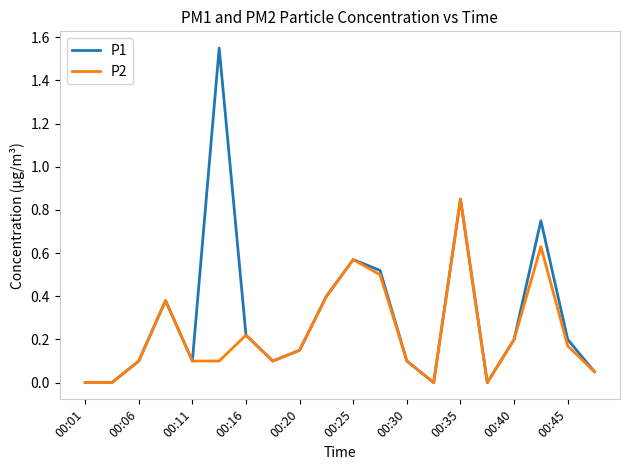

List the series in order of their peak value, lowest first.

P2, P1